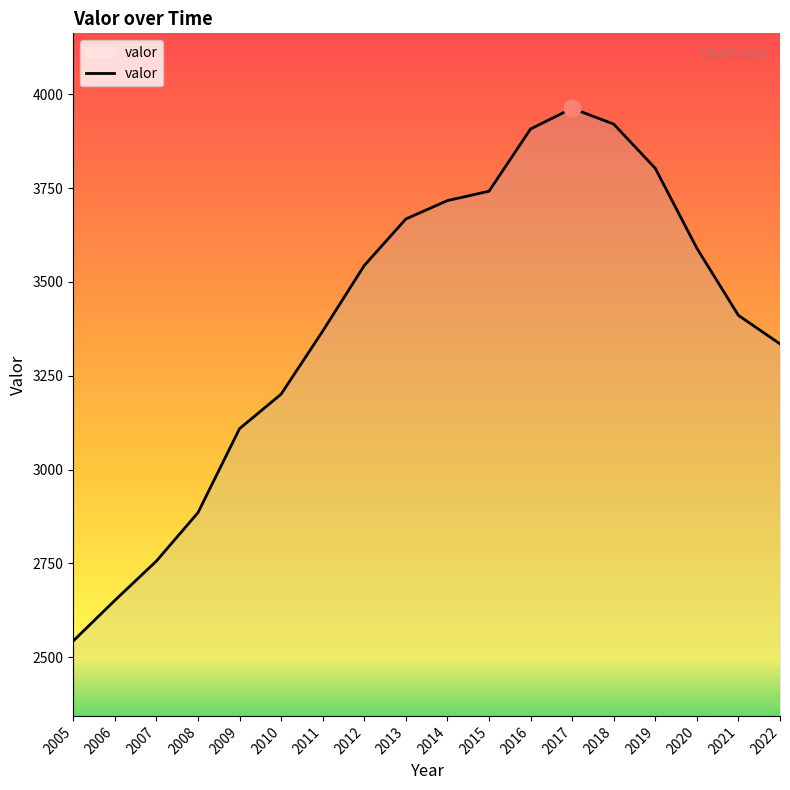

What is the average value?

3395